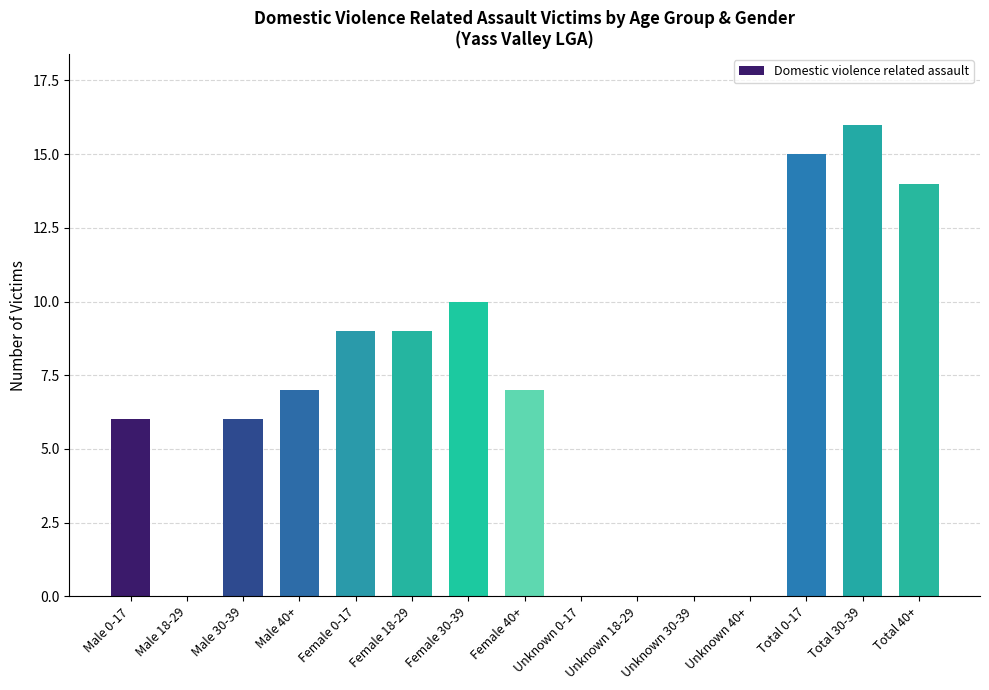

Which has a higher value, Unknown 0-17 or Total 30-39?

Total 30-39